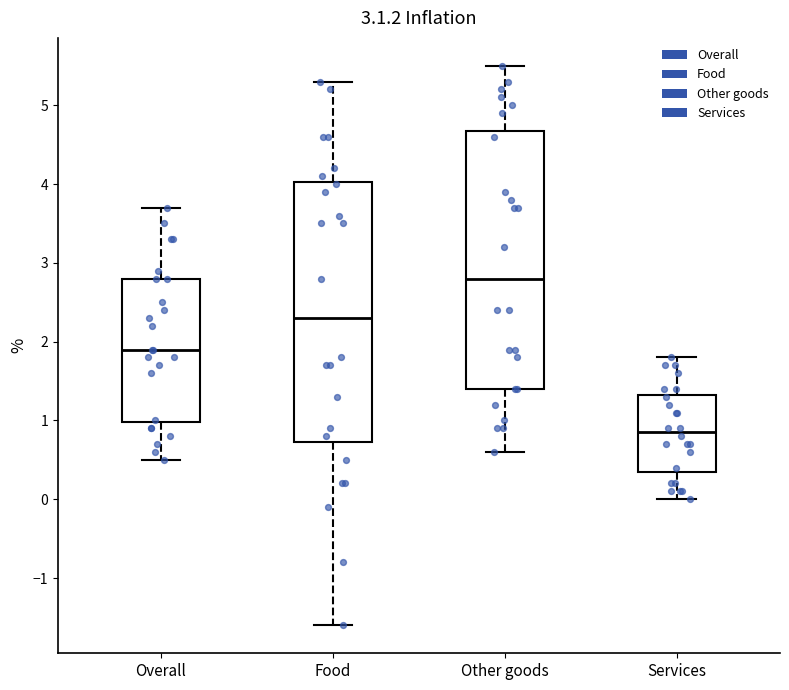

Reading left to right, transcribe this box plot: for each box, give where its median line is, the range the box spans, and where its two whiskers end, as read against the y-axis. The values are not printed on the chart, so give them approximately, as read against the axis.

Overall: median 1.9, box 1.0 to 2.8, whiskers 0.5 to 3.7
Food: median 2.3, box 0.7 to 4.0, whiskers -1.6 to 5.3
Other goods: median 2.8, box 1.4 to 4.7, whiskers 0.6 to 5.5
Services: median 0.9, box 0.4 to 1.3, whiskers 0.0 to 1.8